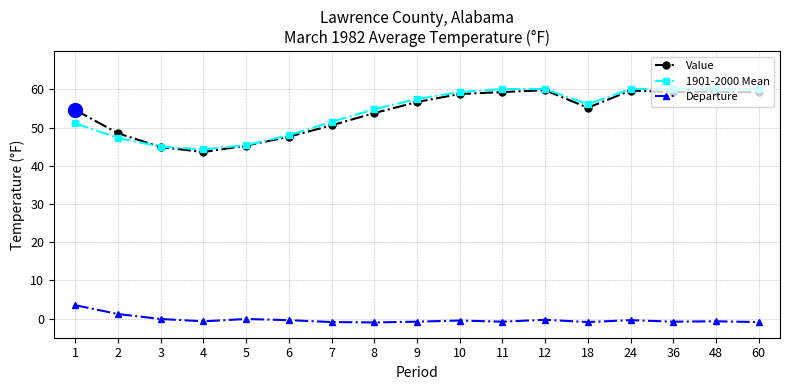

How many data points in Value are above 55?

9